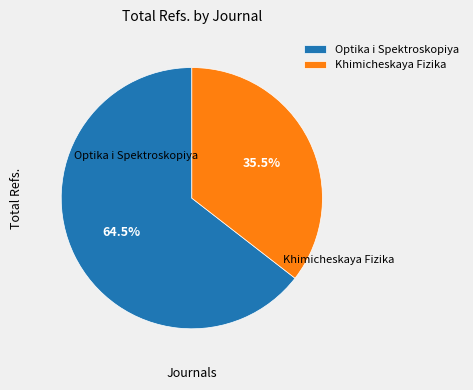

What is the total percentage of Optika i Spektroskopiya and Khimicheskaya Fizika?

100.0%